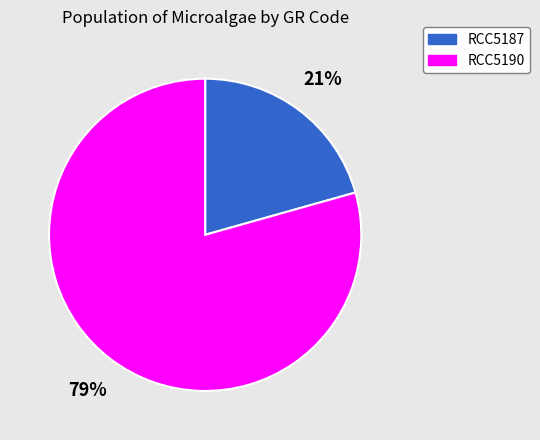

The RCC5190 slice represents 87% of the pie. True or false?

False